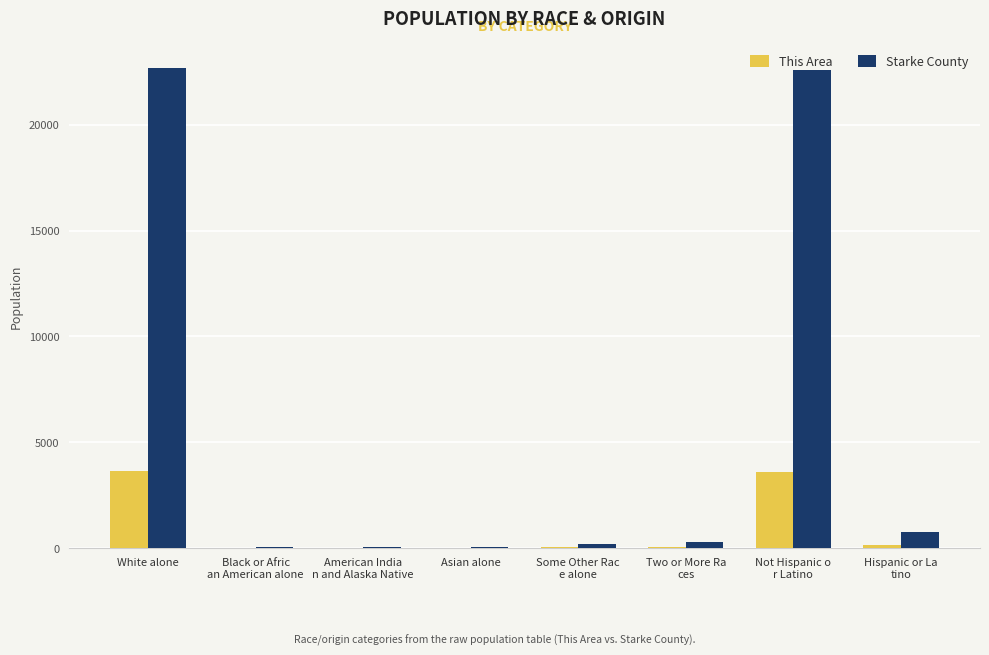

Which series has the largest total across all categories?

Starke County